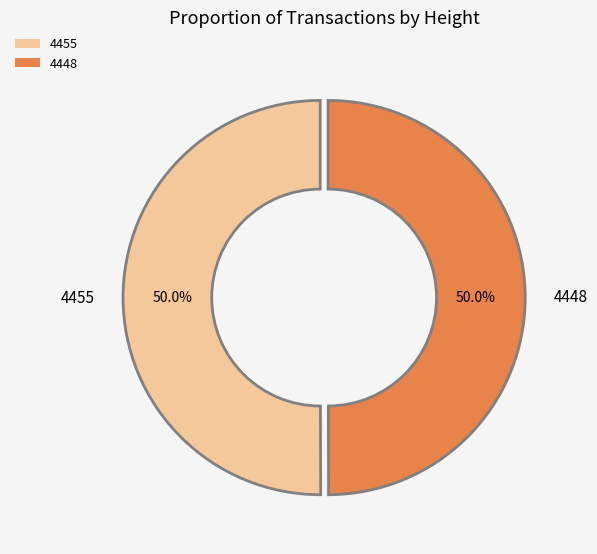

Do 4448 and 4455 together represent more than half of the pie?

Yes